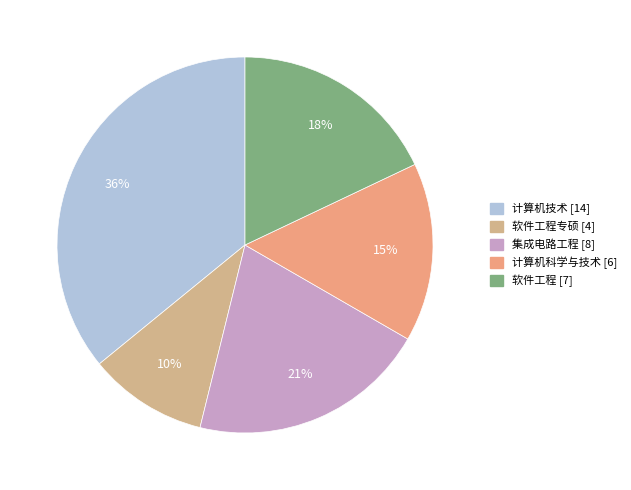

How many segments does this pie chart have?

5